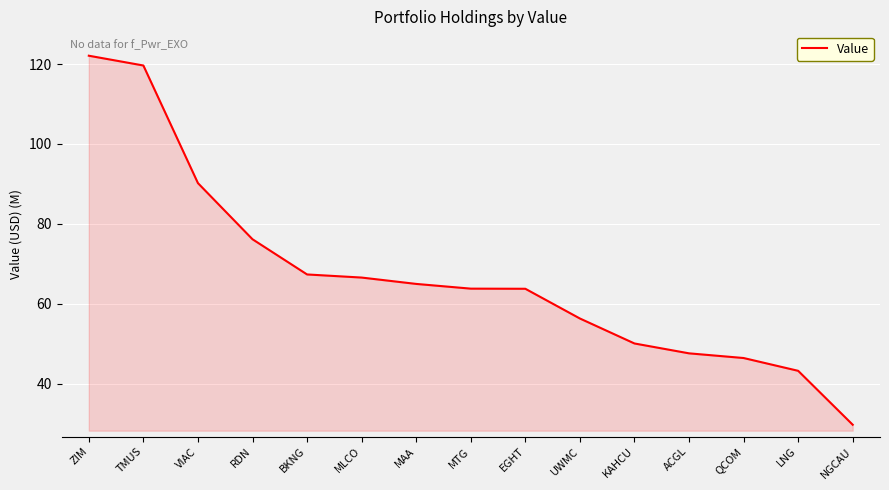

What position from the right is VIAC?

13